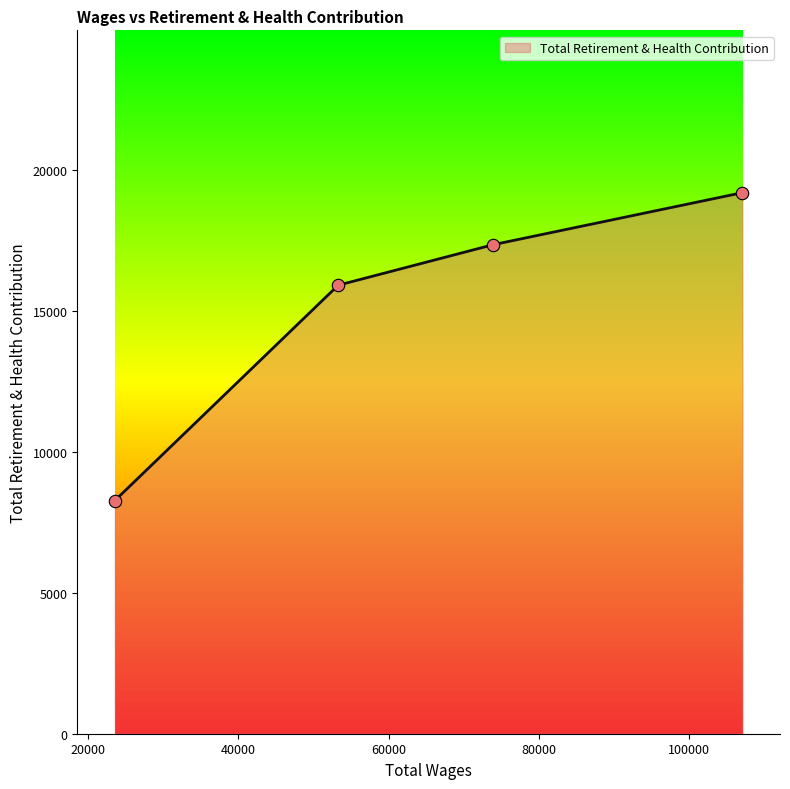

What is the sum of all values?

60766